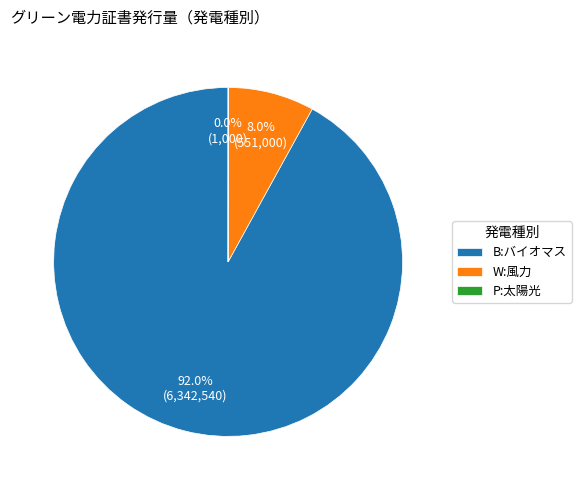

To the nearest percent, what is the average slice percentage?

33%